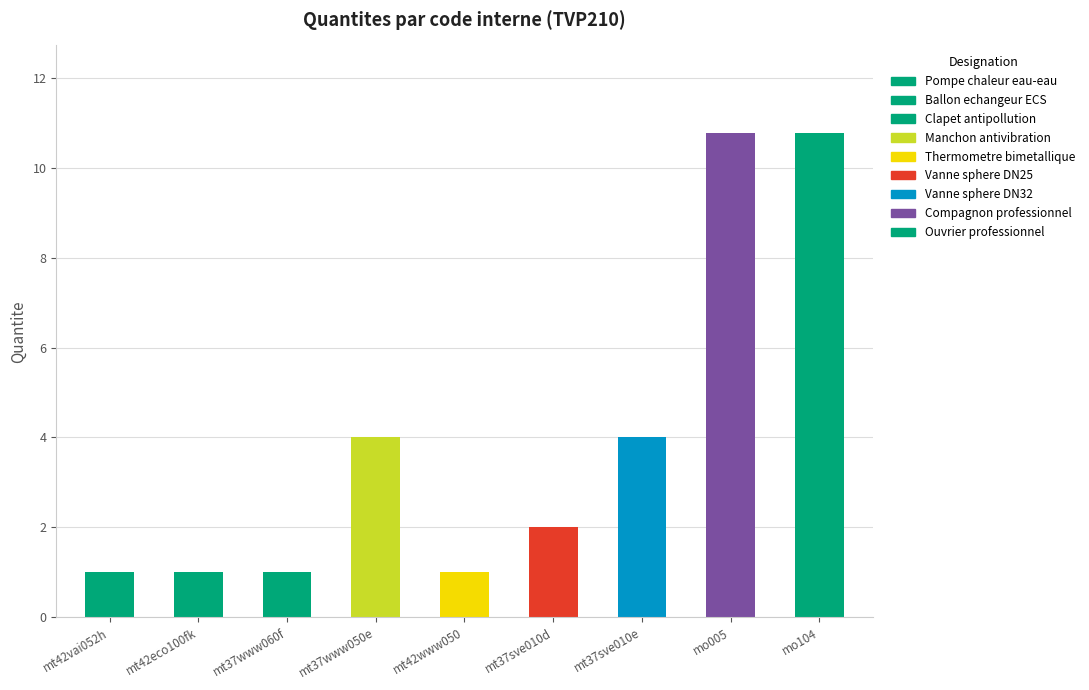

Which has a higher value, mt42eco100fk or mo005?

mo005